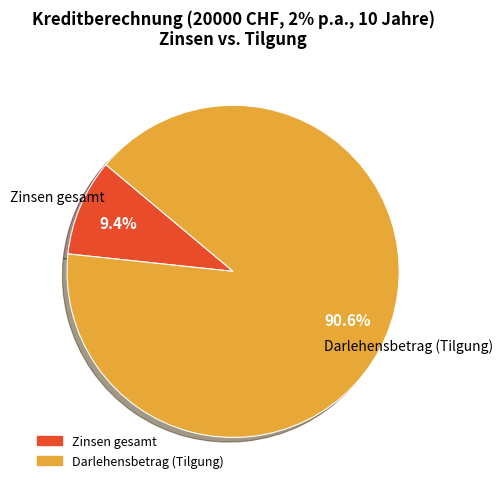

The Zinsen gesamt slice represents 1% of the pie. True or false?

False